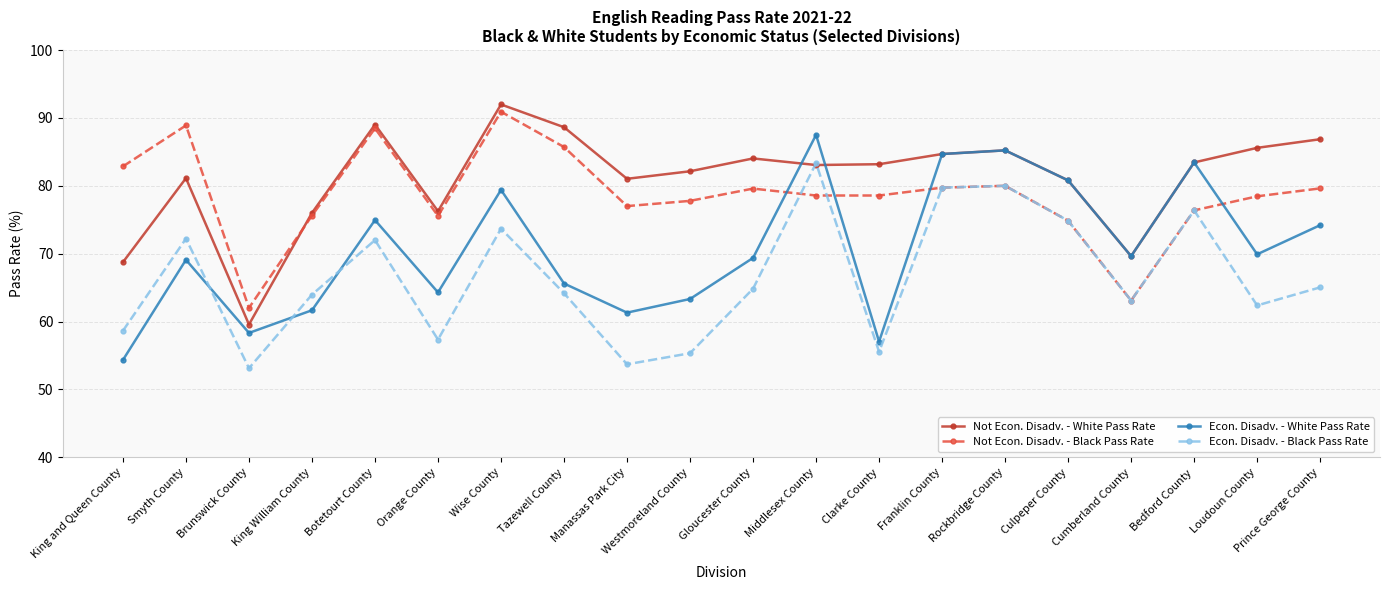

What is the smallest value displayed?

53.1